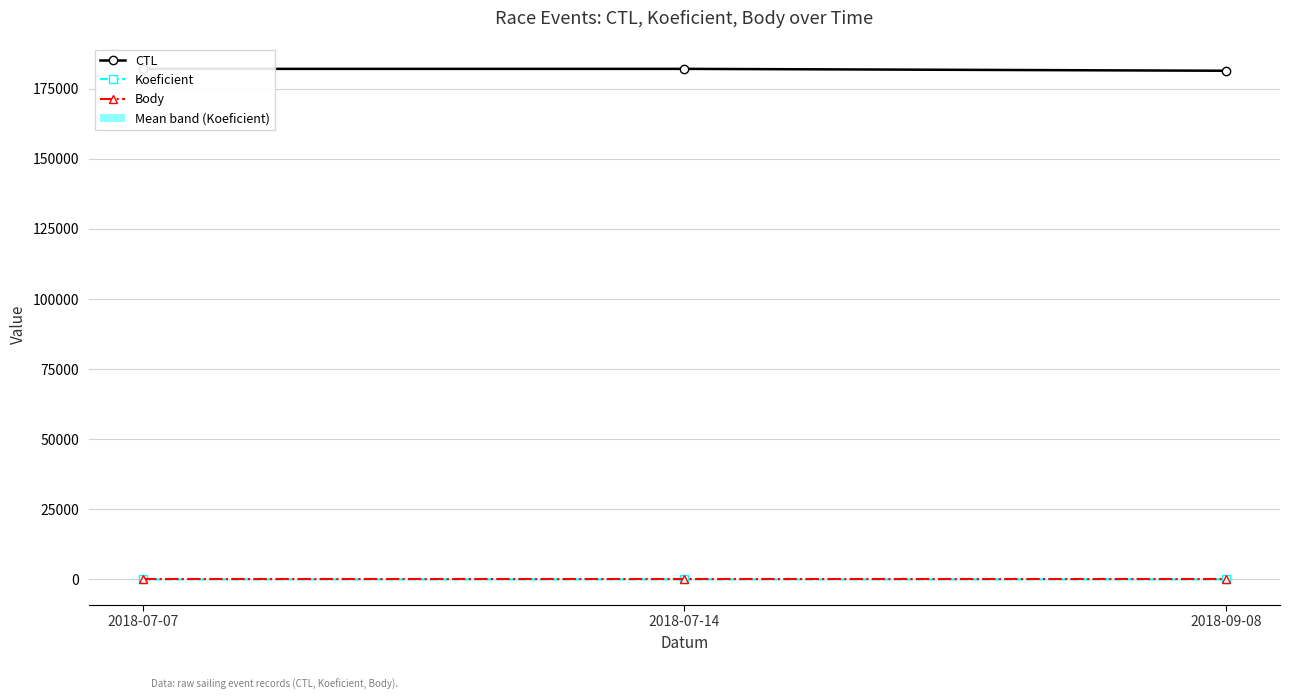

Reading left to right, transcribe all the data shown in this chart.

CTL: 2018-07-07=182005	2018-07-14=182006	2018-09-08=181331
Koeficient: 2018-07-07=7	2018-07-14=7	2018-09-08=12
Body: 2018-07-07=2	2018-07-14=2	2018-09-08=2